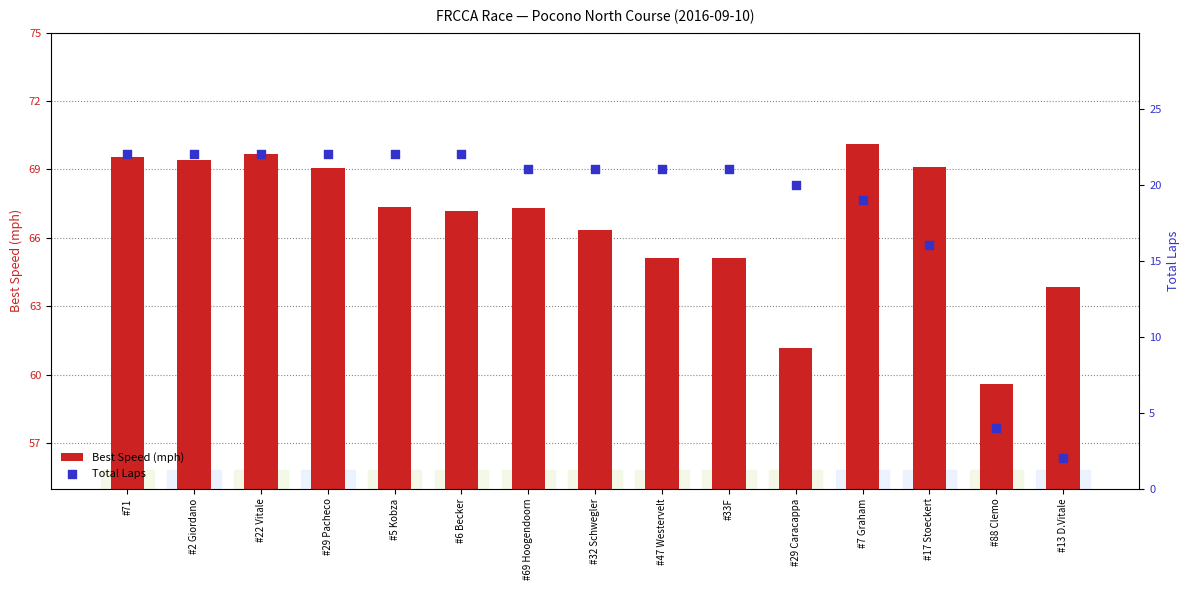

What are all the series names shown in the legend?

Best Speed (mph), Total Laps